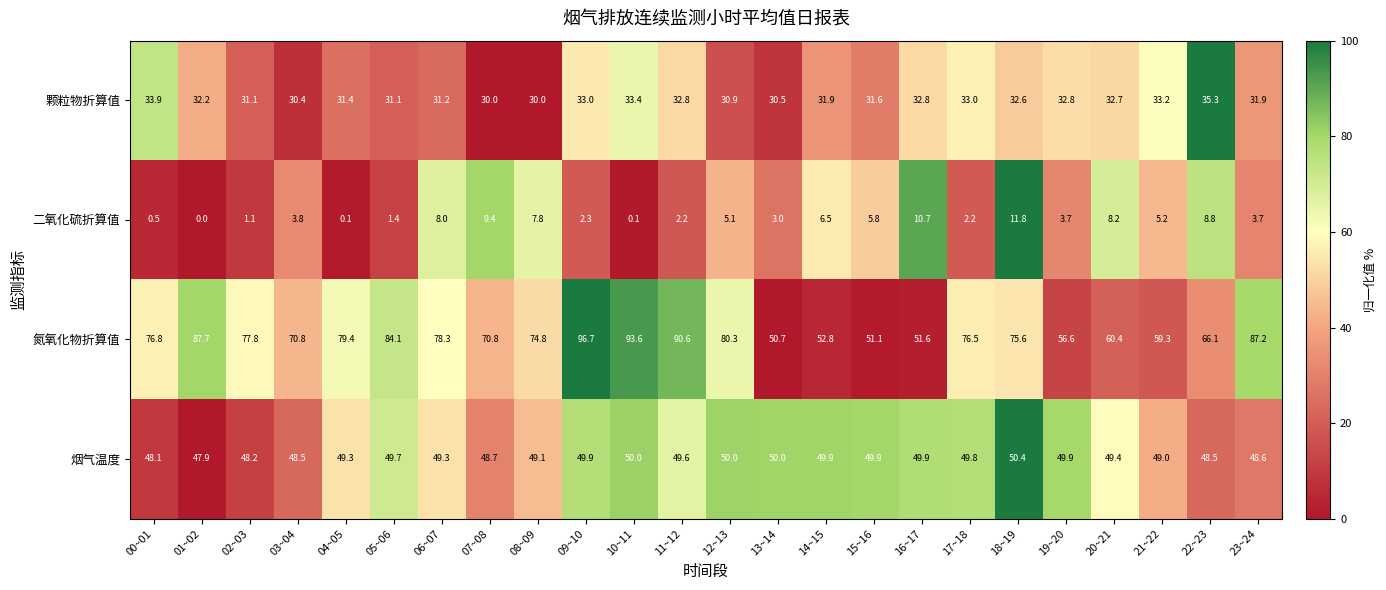

Rank the series at 07~08 from lowest to highest value.

二氧化硫折算值, 颗粒物折算值, 烟气温度, 氮氧化物折算值